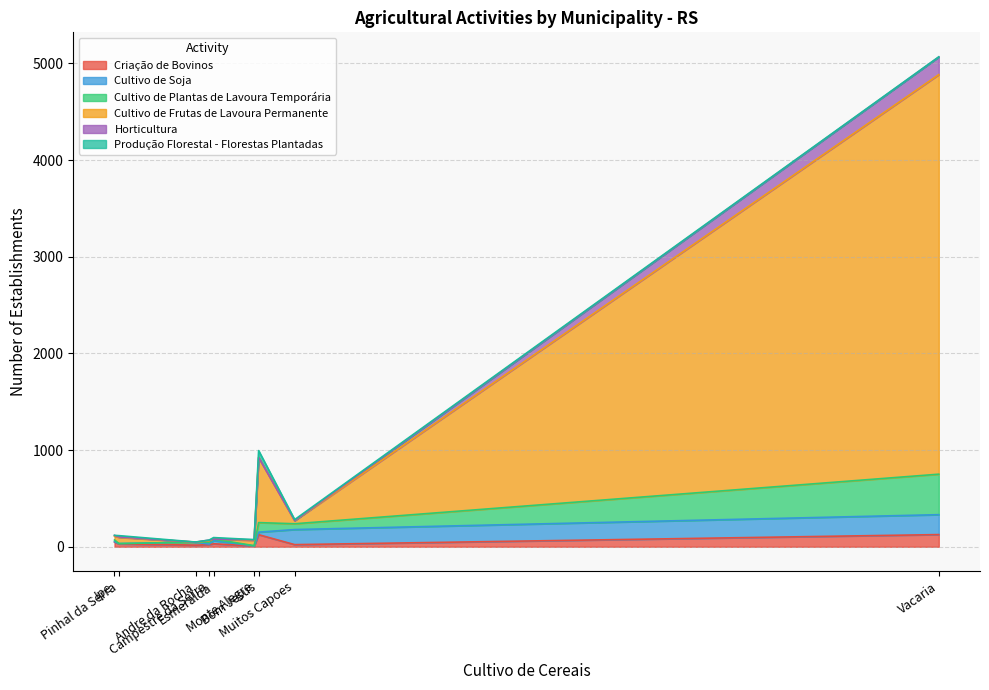

Reading left to right, what are all the values shown in this chart?

Criação de Bovinos: Andre da Rocha=17	Bom Jesus=125	Campestre da Serra=21	Esmeralda=31	Ipe=49	Monte Alegre=8	Muitos Capoes=22	Pinhal da Serra=29	Vacaria=126
Cultivo de Soja: Andre da Rocha=31	Bom Jesus=26	Campestre da Serra=6	Esmeralda=33	Ipe=4	Monte Alegre=1	Muitos Capoes=156	Pinhal da Serra=4	Vacaria=206
Cultivo de Plantas de Lavoura Temporária: Andre da Rocha=0	Bom Jesus=99	Campestre da Serra=21	Esmeralda=16	Ipe=17	Monte Alegre=2	Muitos Capoes=60	Pinhal da Serra=0	Vacaria=419
Cultivo de Frutas de Lavoura Permanente: Andre da Rocha=0	Bom Jesus=674	Campestre da Serra=14	Esmeralda=0	Ipe=39	Monte Alegre=55	Muitos Capoes=32	Pinhal da Serra=64	Vacaria=4134
Horticultura: Andre da Rocha=0	Bom Jesus=0	Campestre da Serra=7	Esmeralda=0	Ipe=9	Monte Alegre=6	Muitos Capoes=1	Pinhal da Serra=5	Vacaria=182
Produção Florestal - Florestas Plantadas: Andre da Rocha=1	Bom Jesus=71	Campestre da Serra=0	Esmeralda=15	Ipe=0	Monte Alegre=2	Muitos Capoes=10	Pinhal da Serra=13	Vacaria=2